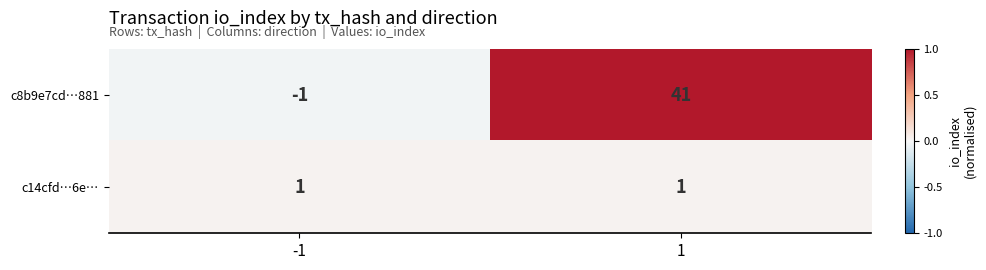

Reading left to right, what are all the values shown in this chart?

c8b9e7cd…881: -1	41
c14cfd…6e…: 1	1